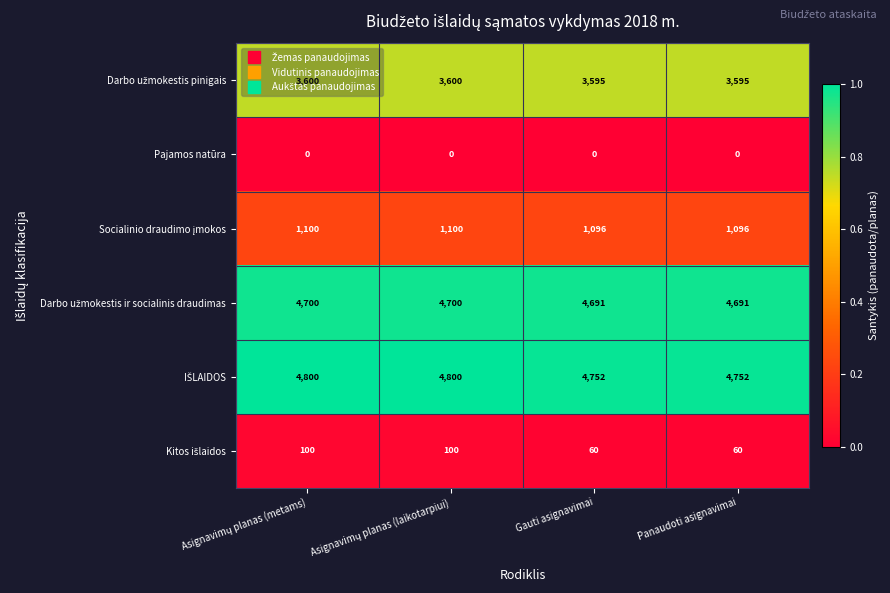

What is the difference between the highest and lowest values at Gauti asignavimai?

4752